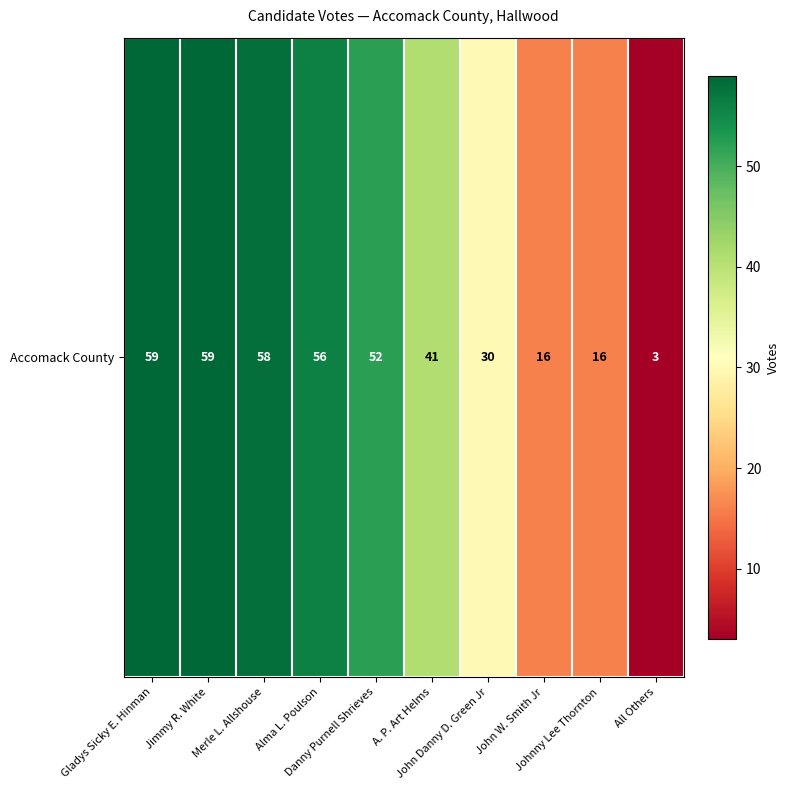

Where is the data nearest to the value 31?

John Danny D. Green Jr